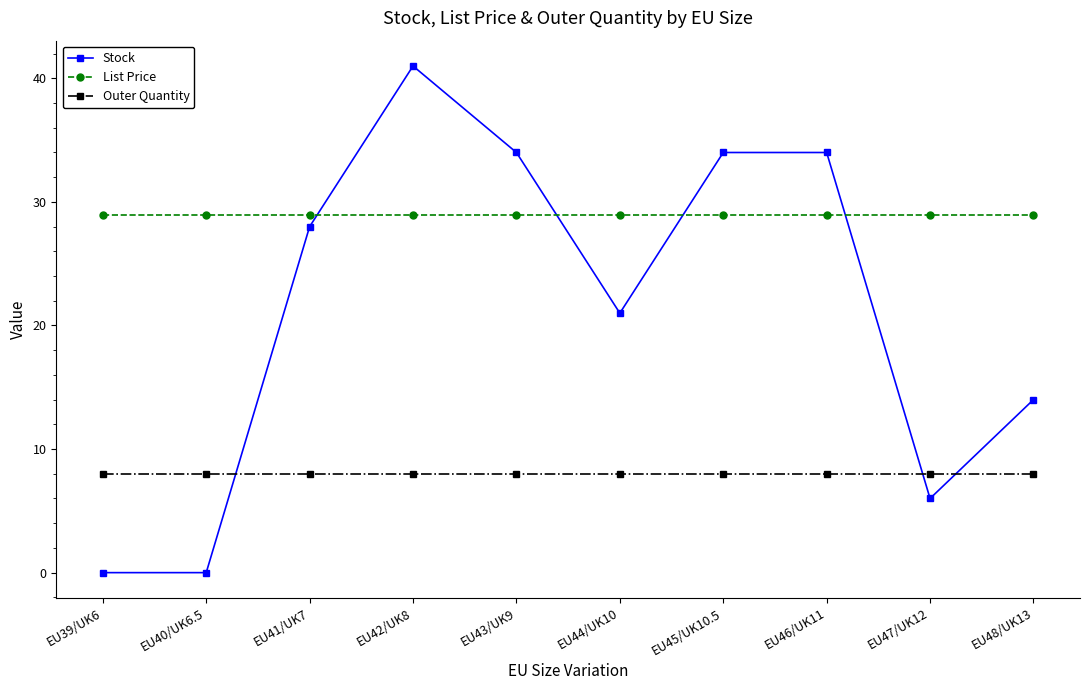

Where is Stock nearest to the value 20?

EU44/UK10